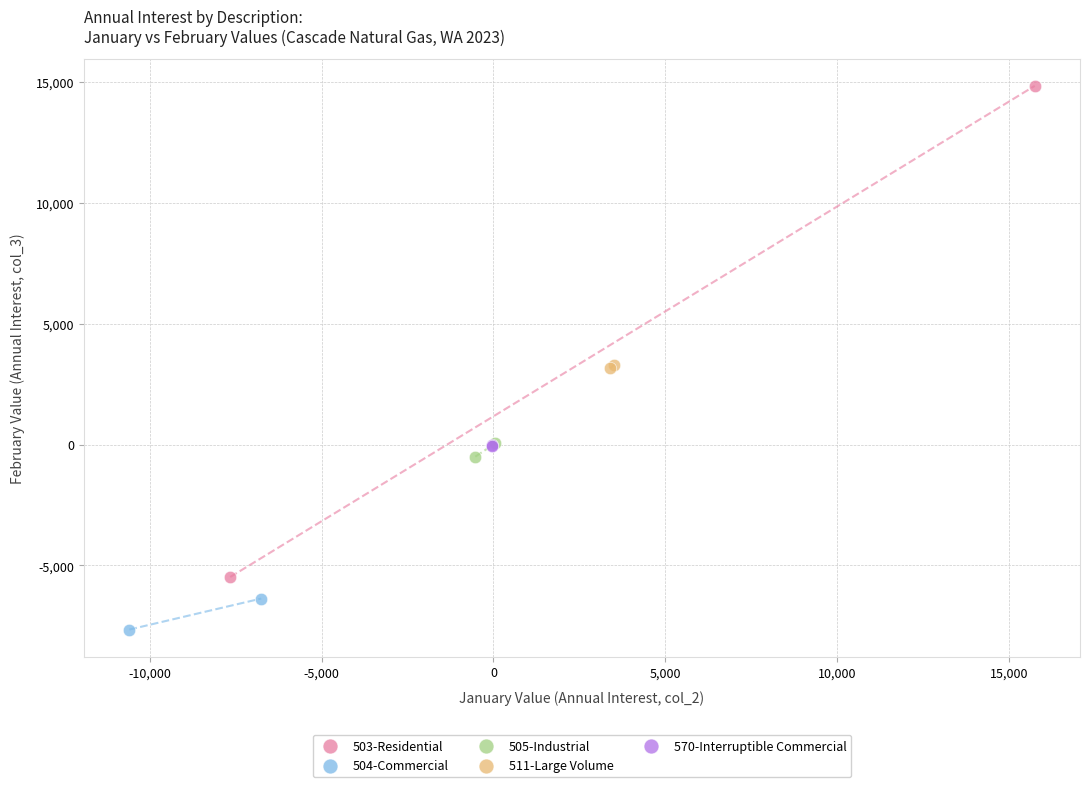

Which series has the widest spread of Y values?

503-Residential